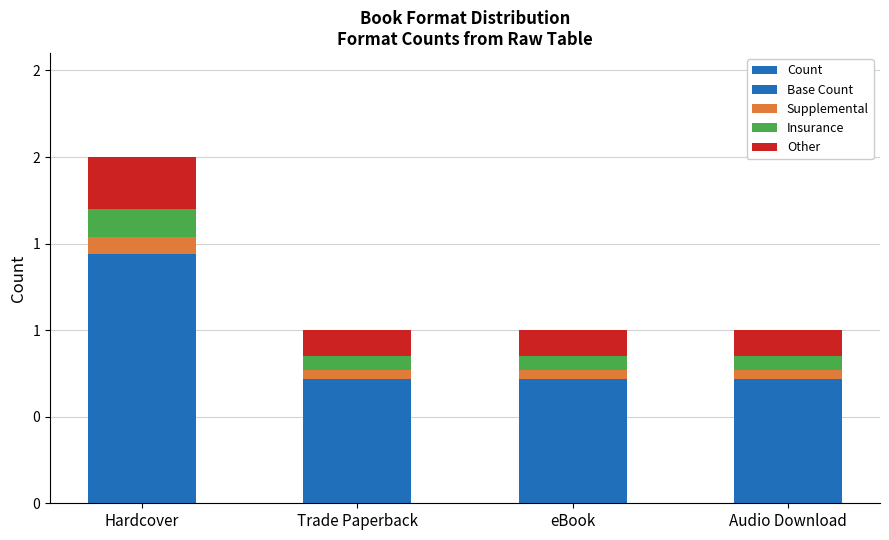

What is the sum of the Other values at eBook and Hardcover?

0.4